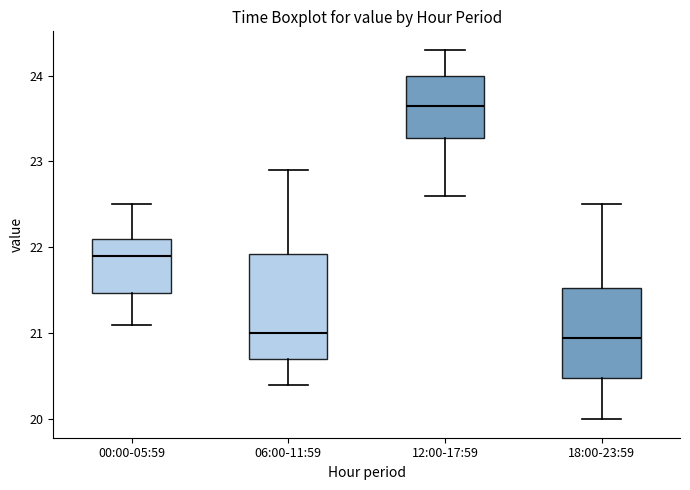

Reading left to right, transcribe this box plot: for each box, give where its median line is, the range the box spans, and where its two whiskers end, as read against the y-axis. The values are not printed on the chart, so give them approximately, as read against the axis.

00:00-05:59: median 21.9, box 21.5 to 22.1, whiskers 21.1 to 22.5
06:00-11:59: median 21.0, box 20.7 to 21.9, whiskers 20.4 to 22.9
12:00-17:59: median 23.7, box 23.3 to 24.0, whiskers 22.6 to 24.3
18:00-23:59: median 21.0, box 20.5 to 21.5, whiskers 20.0 to 22.5